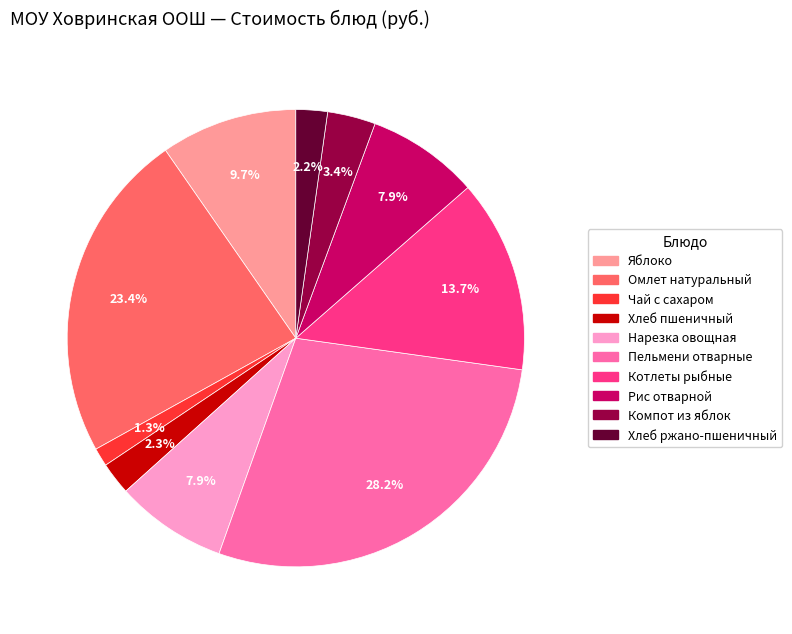

How many segments does this pie chart have?

10